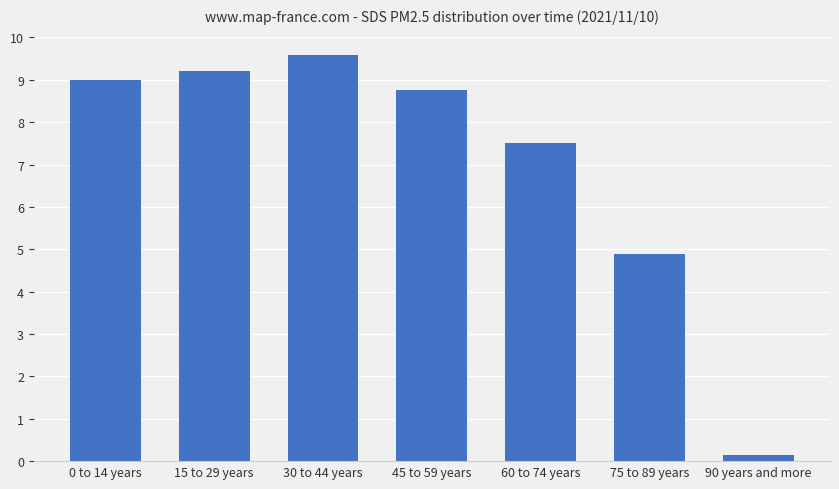

How many values are below 8?

3